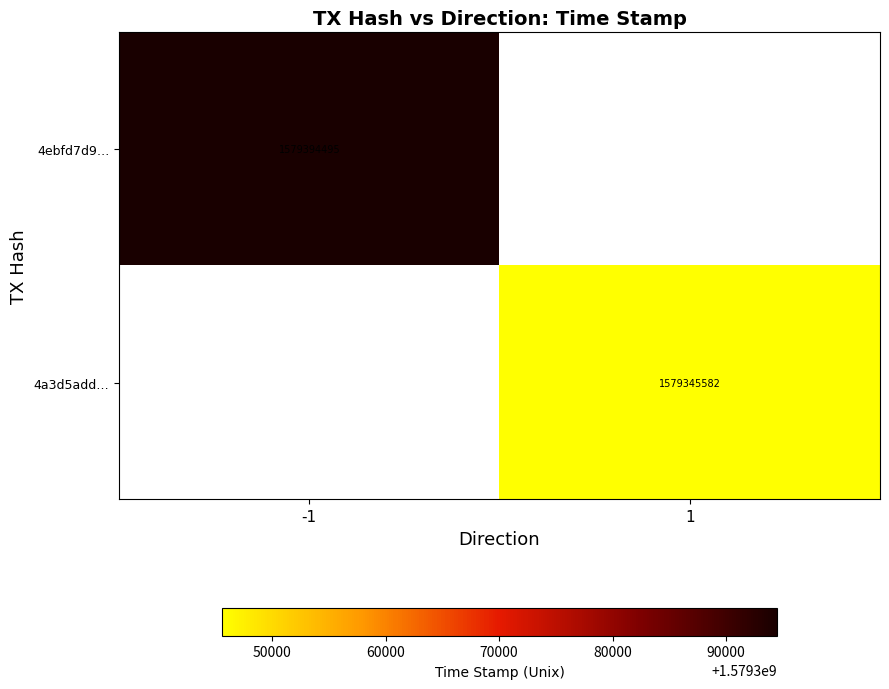

Is the value of 4ebfd7d9… at -1 greater than the value of 4a3d5add… at 1?

Yes